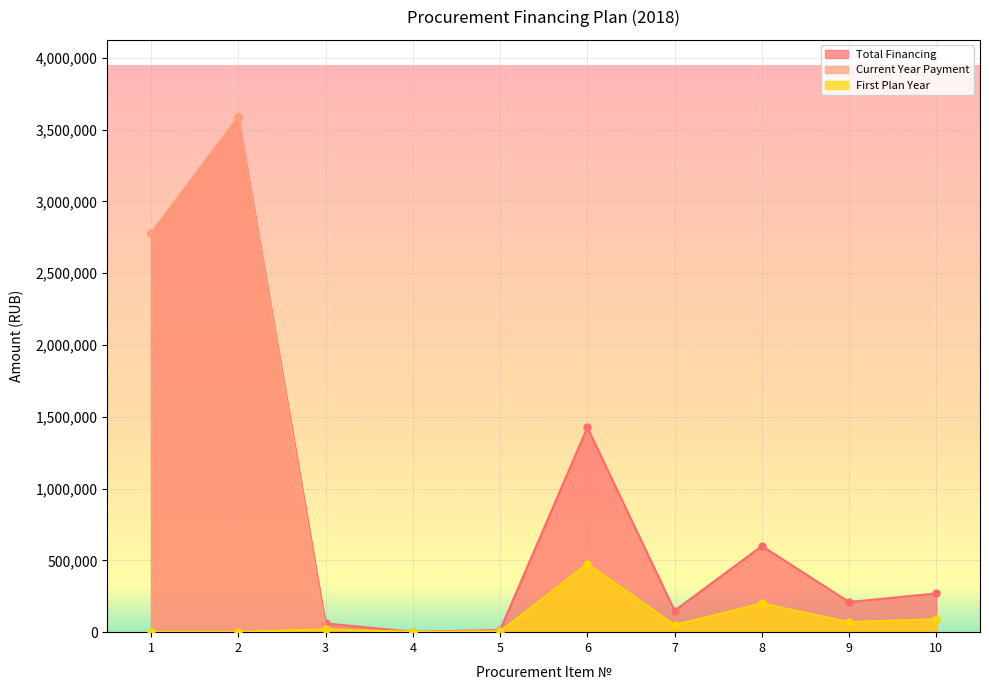

At which category does the chart reach its minimum across all series?

1